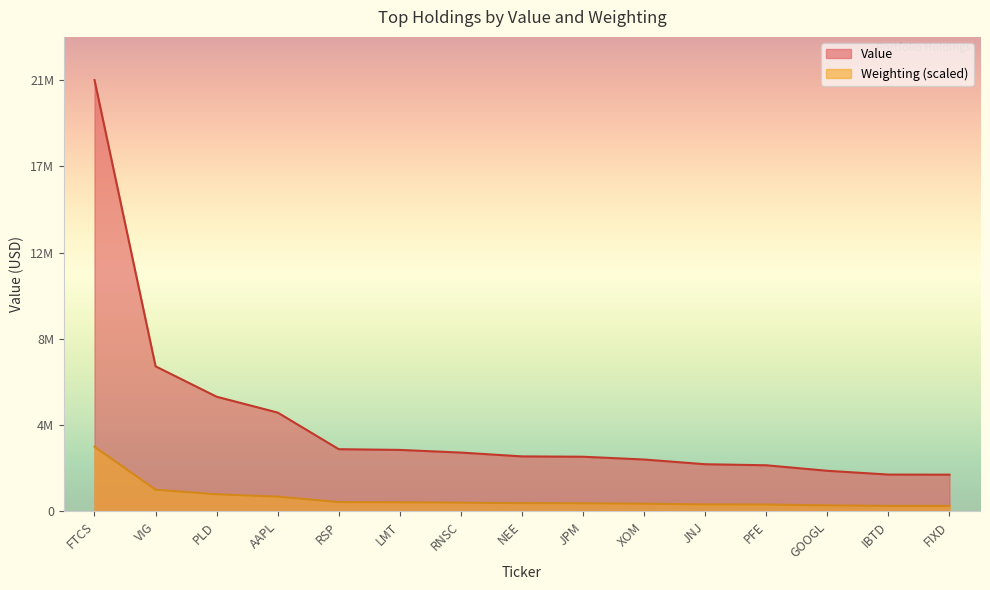

What is the difference between the second highest and second lowest values in the Weighting series?

799688.5